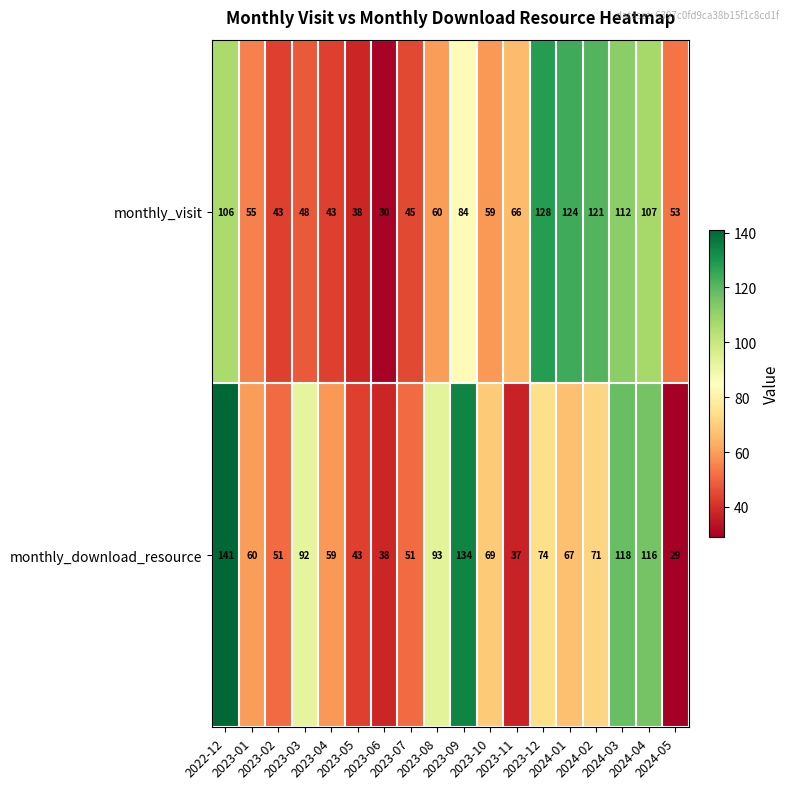

What is the difference between the maximum and minimum values in the monthly_download_resource series?

112